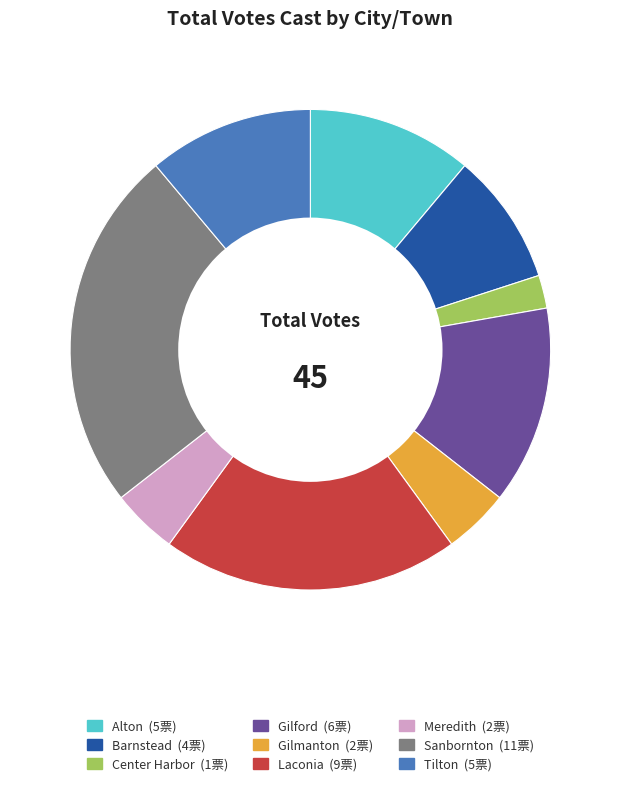

Does Gilmanton account for over 50% of the chart?

No